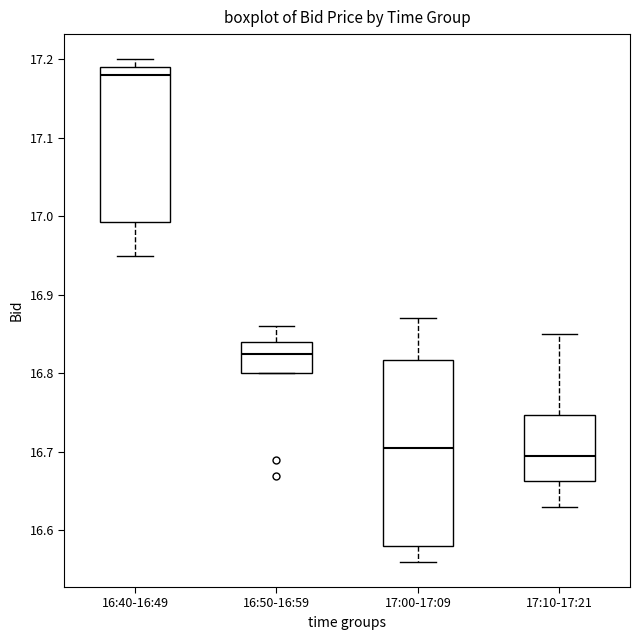

Reading left to right, read every box against the y-axis: the position of its median line, the range the box covers, and the ends of its whiskers. The values are not printed on the chart, so give them approximately, as read against the axis.

16:40-16:49: median 17.18, box 16.99 to 17.19, whiskers 16.95 to 17.20
16:50-16:59: median 16.83, box 16.80 to 16.84, whiskers 16.80 to 16.86
17:00-17:09: median 16.71, box 16.58 to 16.82, whiskers 16.56 to 16.87
17:10-17:21: median 16.70, box 16.66 to 16.75, whiskers 16.63 to 16.85